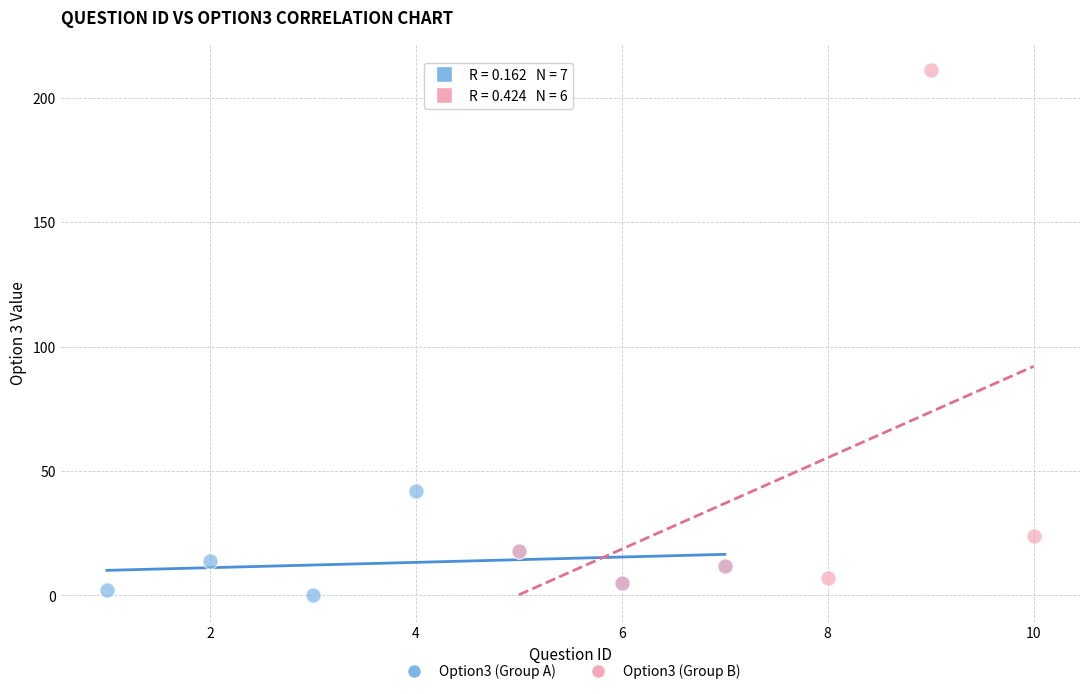

Which series reaches the maximum Y coordinate?

Option3 (Group B)